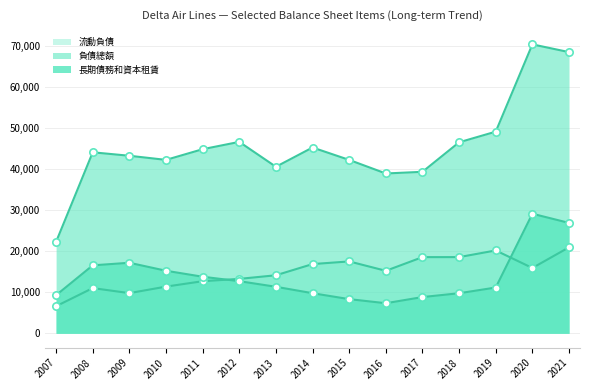

What are all the series names shown in the legend?

流動負債, 負債總額, 長期債務和資本租賃